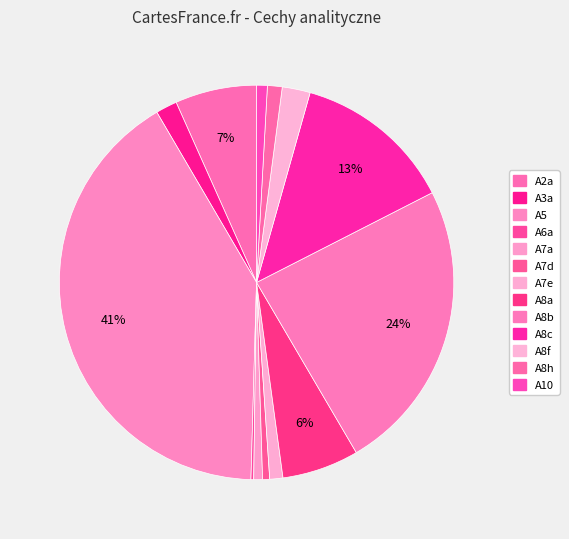

The A7a slice represents 1% of the pie. True or false?

True